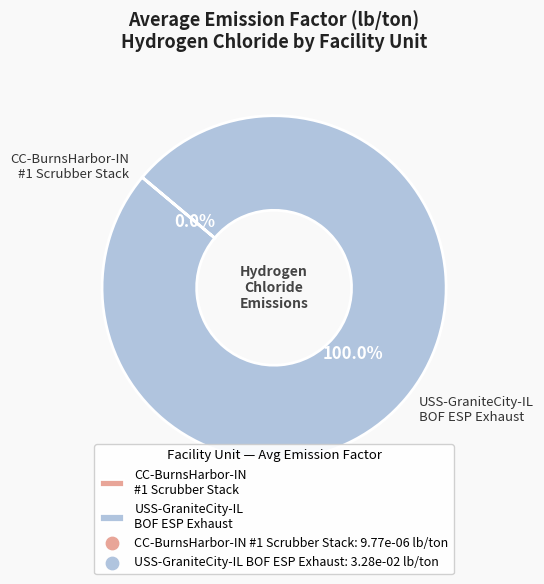

Is there any slice that represents more than half of the pie?

Yes